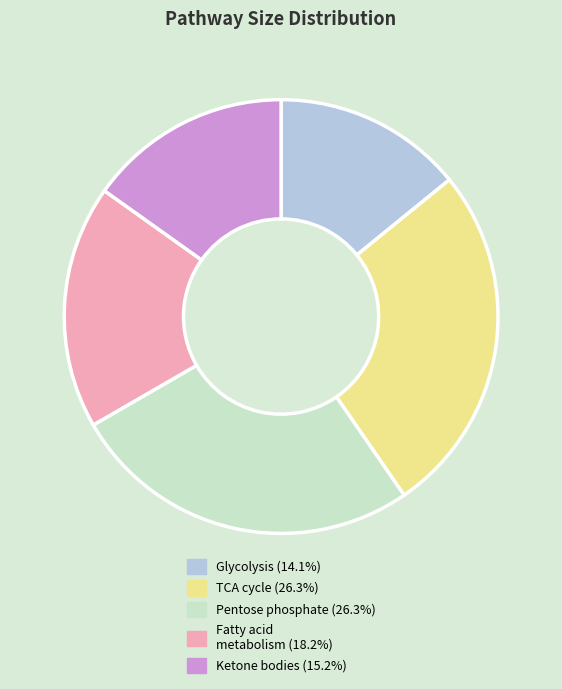

Is there a majority slice in this chart?

No